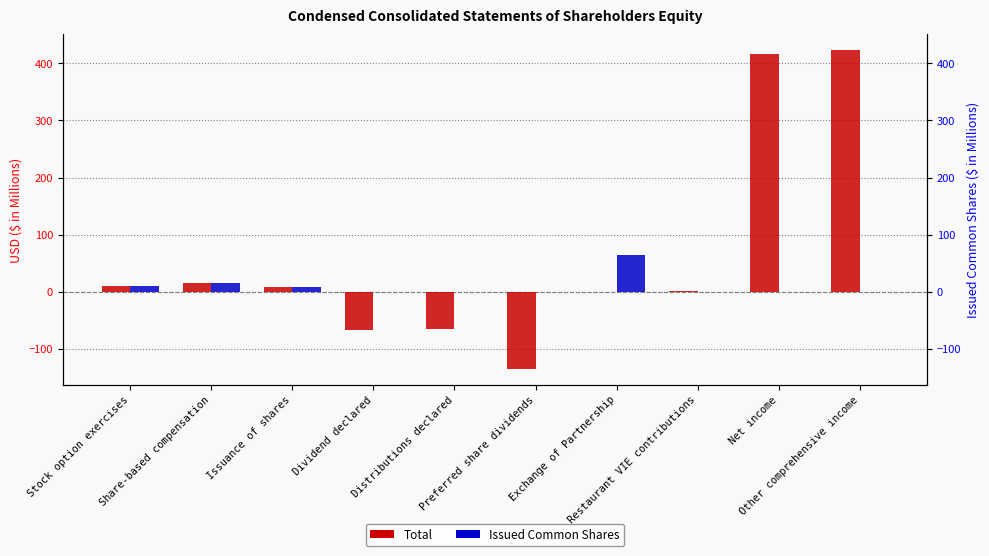

Which series has the largest range (max minus min)?

Total